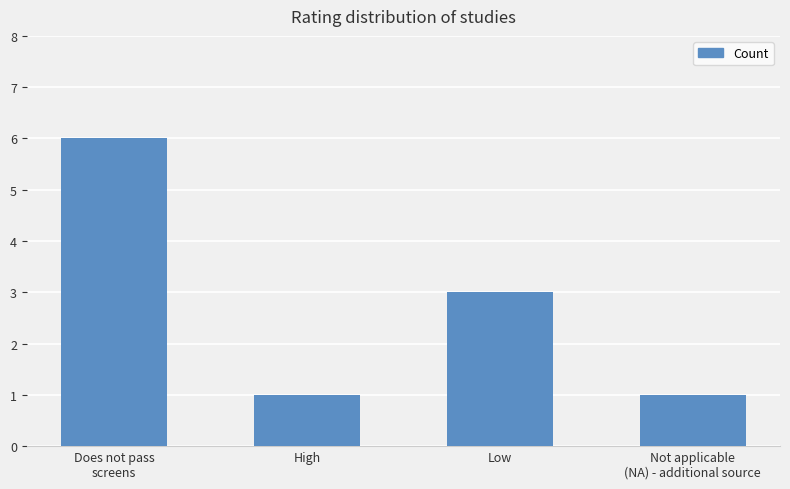

How many bars are there in total?

4